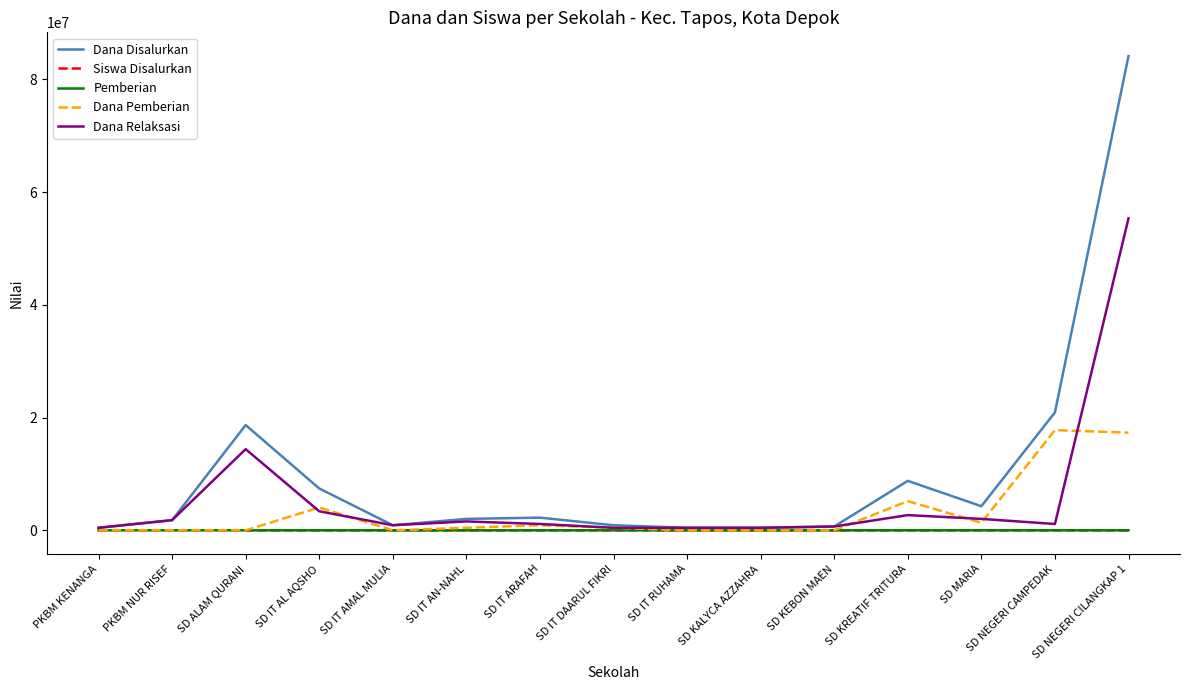

At which category does the chart reach its peak across all series?

SD NEGERI CILANGKAP 1